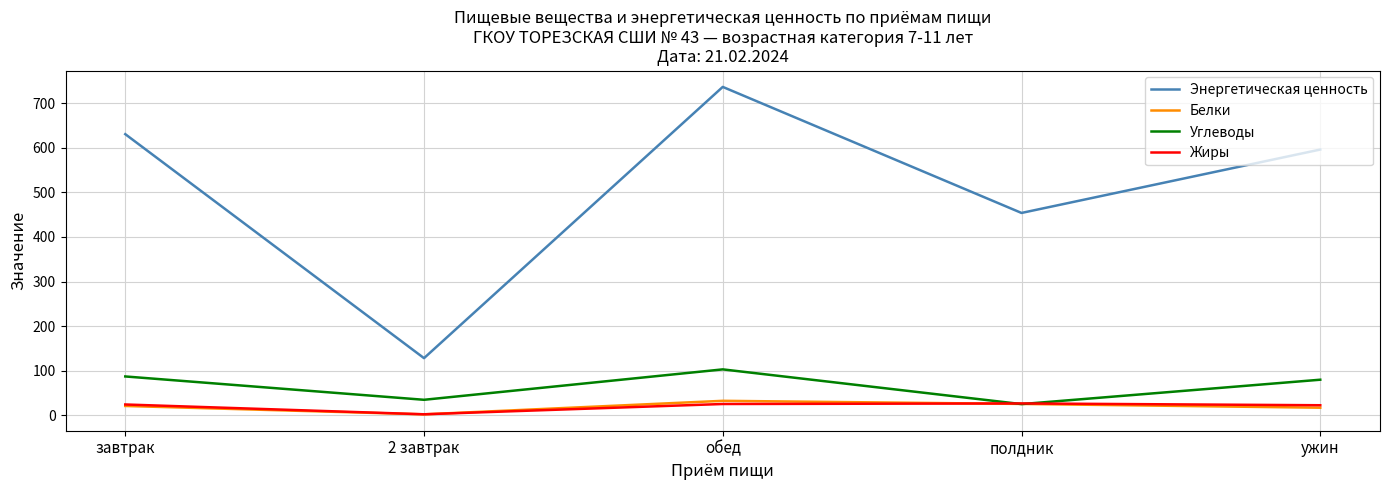

Where do Жиры and Белки first cross each other?

2 завтрак and обед